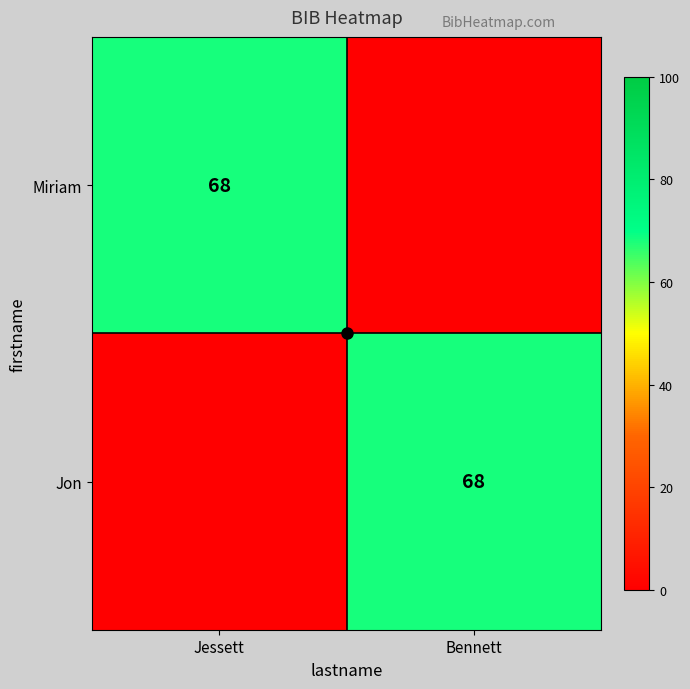

Which series has the largest range (max minus min)?

Miriam